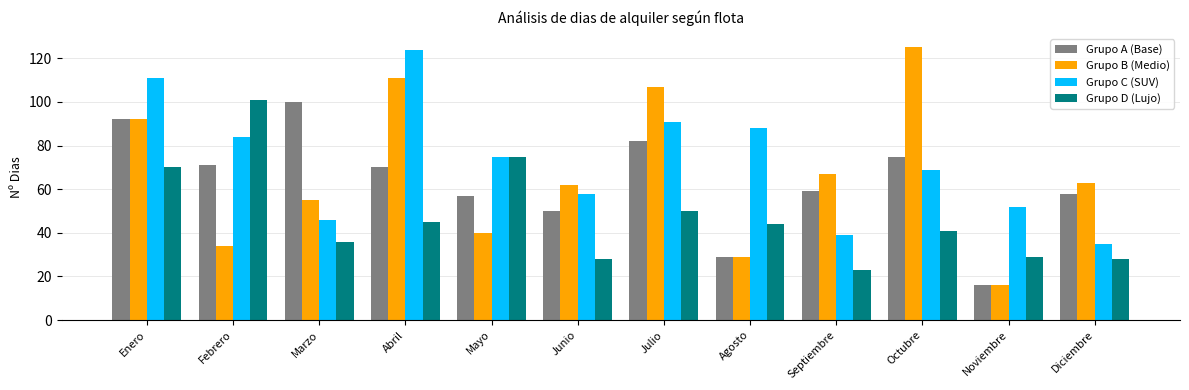

At which label is Grupo D (Lujo) closest to 62?

Enero